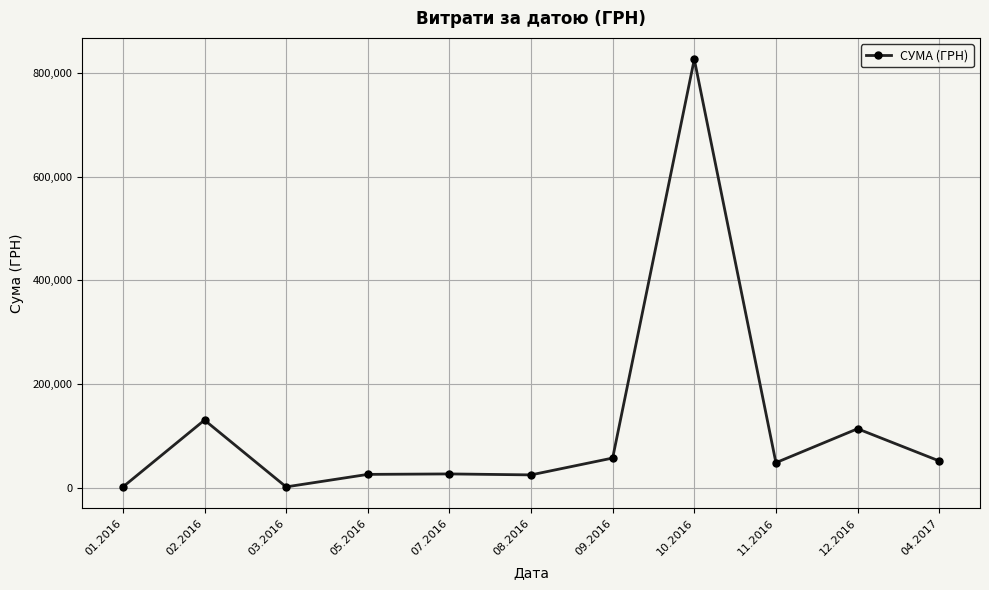

How many interior local peaks (higher than both neighbors) does the data have?

4